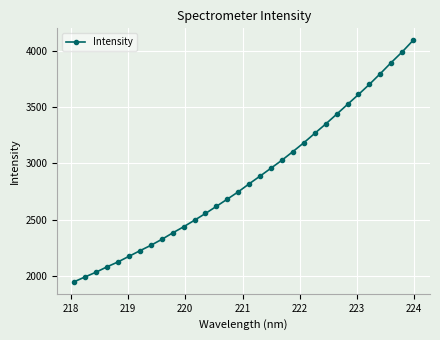

What is the value of the 23rd point from the left?

3268.4